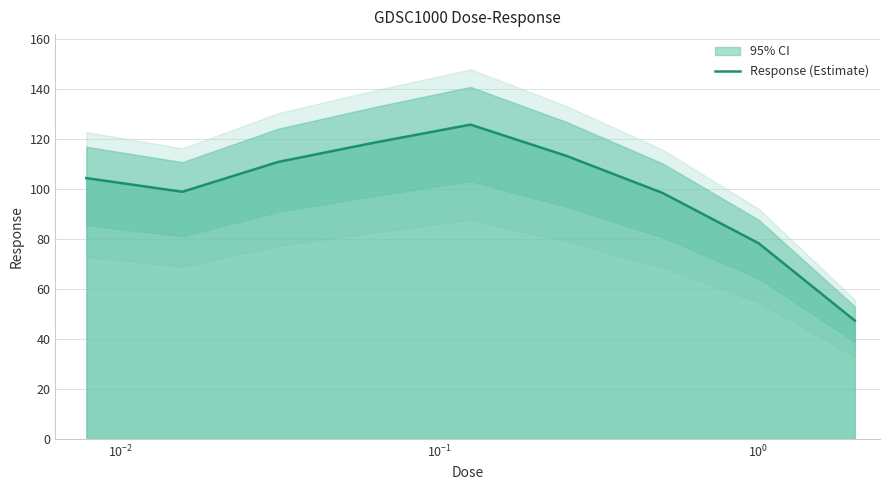

What is the highest value of the Response (Estimate) series?

125.8